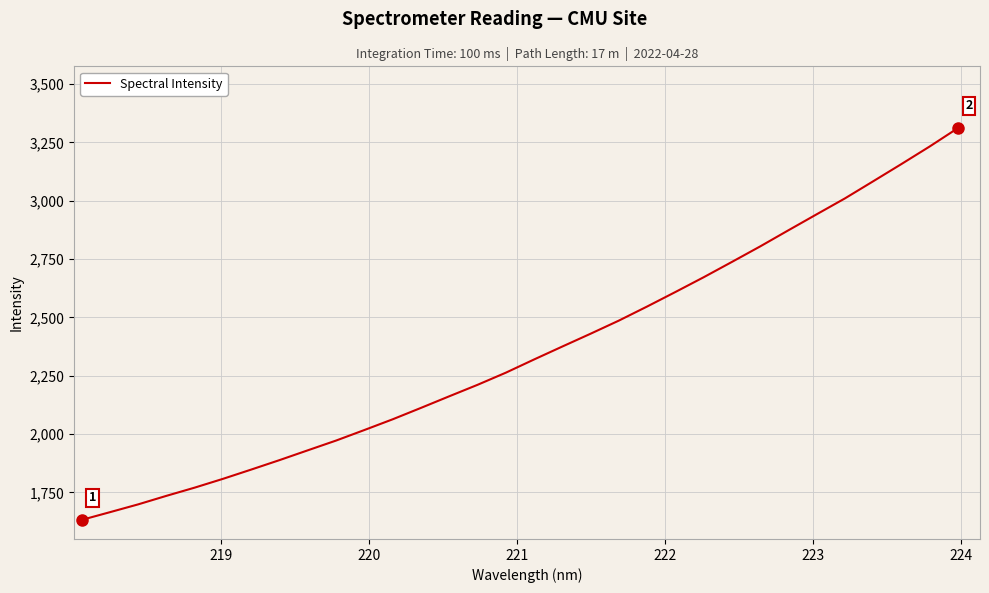

What is the difference between the maximum and minimum values?

1678.8